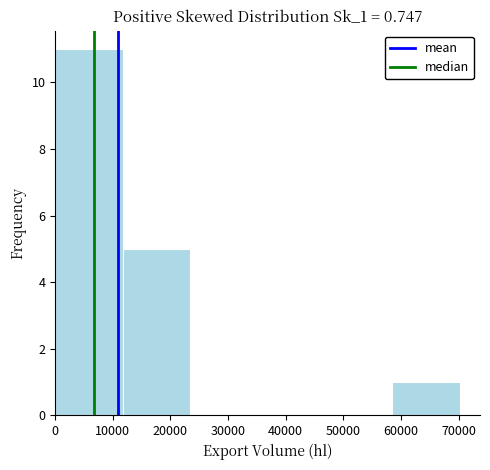

Reading left to right, list every bar in this chart as the range it spans on the x-axis followed by its height. Neither the bar edges nor the heights are printed on the chart, so give them approximately, as read against the axes.

0 to 12000: 11
12000 to 23000: 5
23000 to 35000: 0
35000 to 47000: 0
47000 to 59000: 0
59000 to 70000: 1